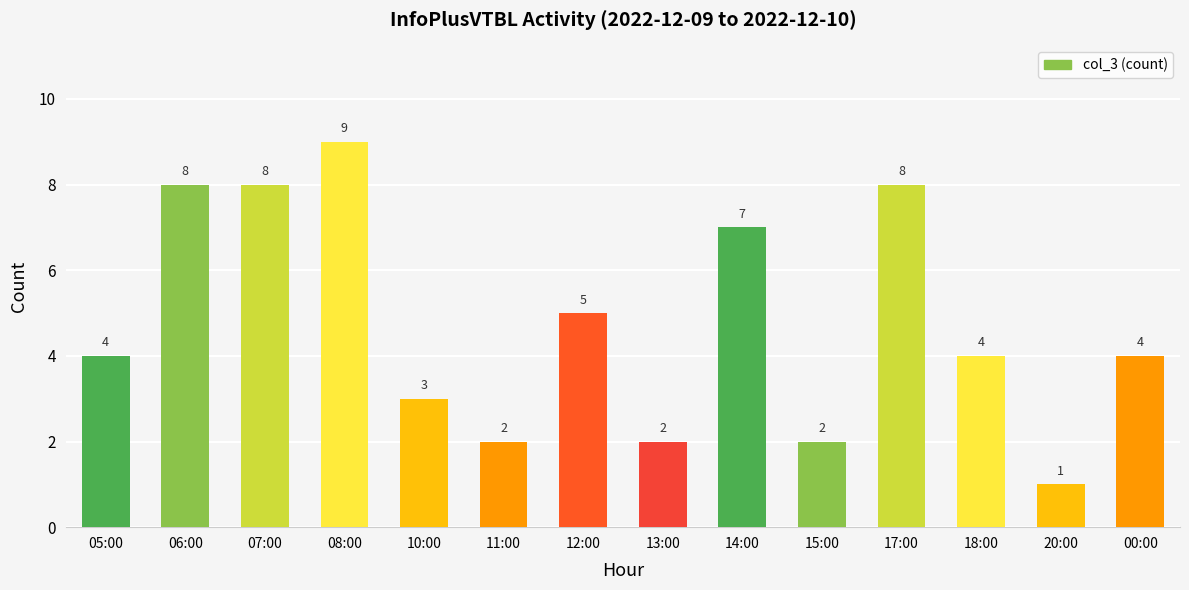

Which label corresponds to the smallest value in the chart?

20:00